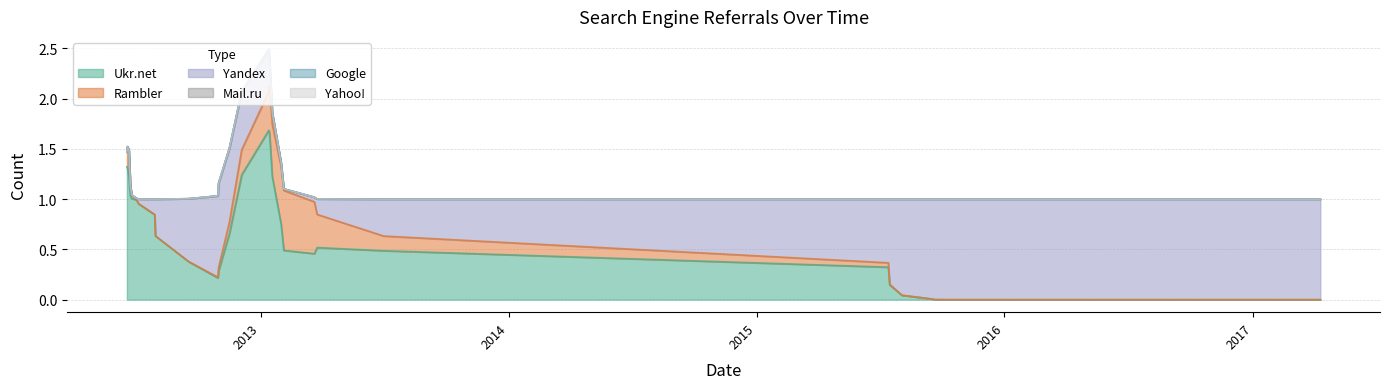

How many lines are shown in the chart?

6